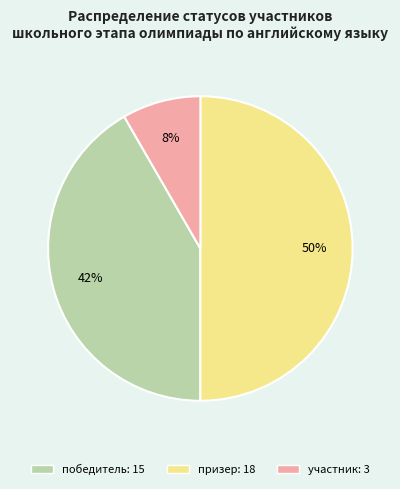

Rank the categories by value from highest to lowest.

призер, победитель, участник